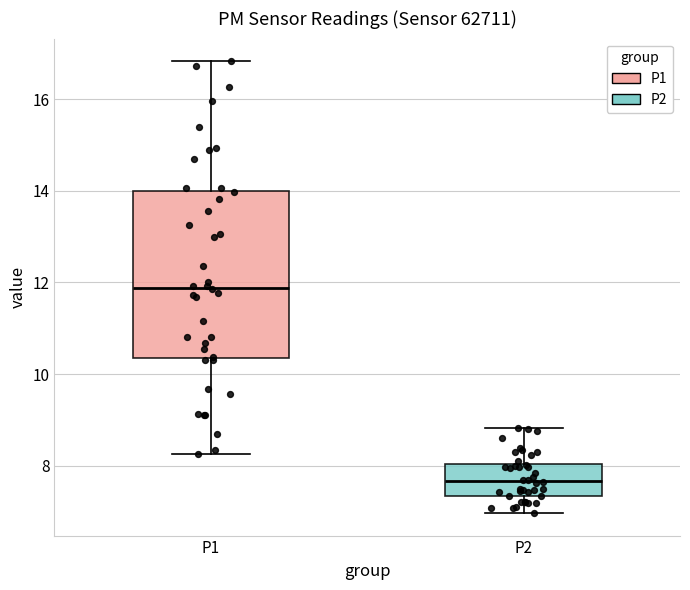

Reading left to right, read every box against the y-axis: the position of its median line, the range the box covers, and the ends of its whiskers. The values are not printed on the chart, so give them approximately, as read against the axis.

P1: median 11.8, box 10.4 to 14.0, whiskers 8.2 to 16.8
P2: median 7.6, box 7.4 to 8.0, whiskers 7.0 to 8.8